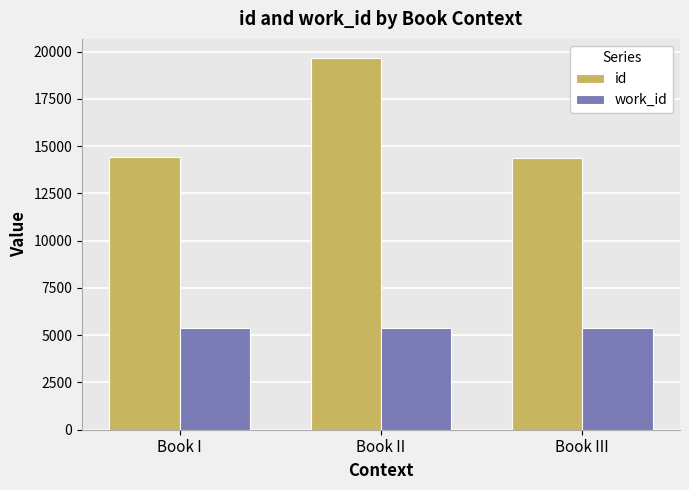

What is the difference between the maximum and minimum values in the id series?

5297